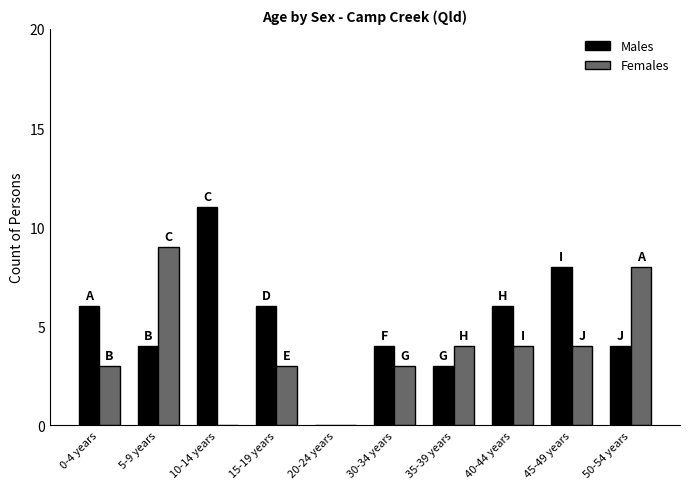

What is the greatest value displayed?

11